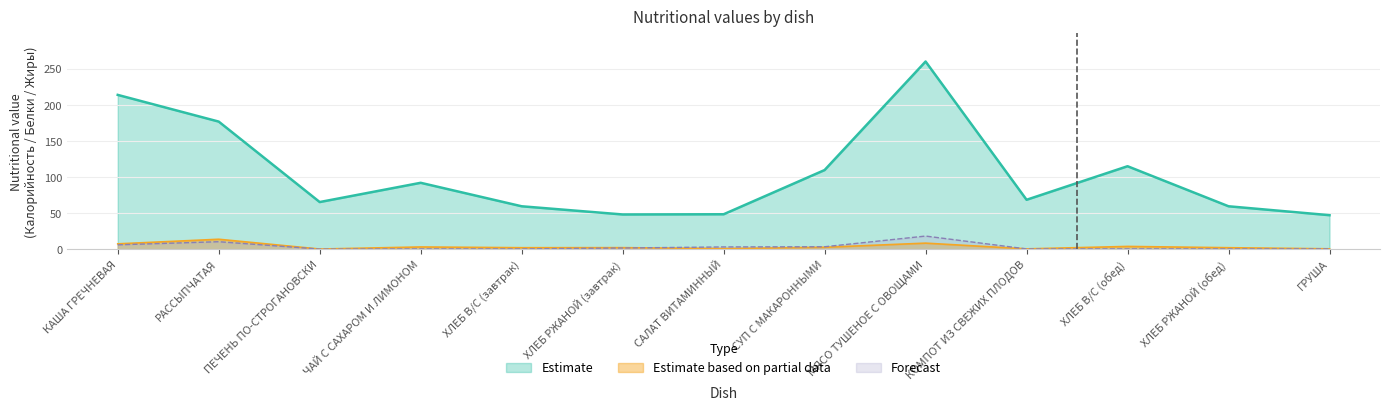

How many lines are shown in the chart?

3